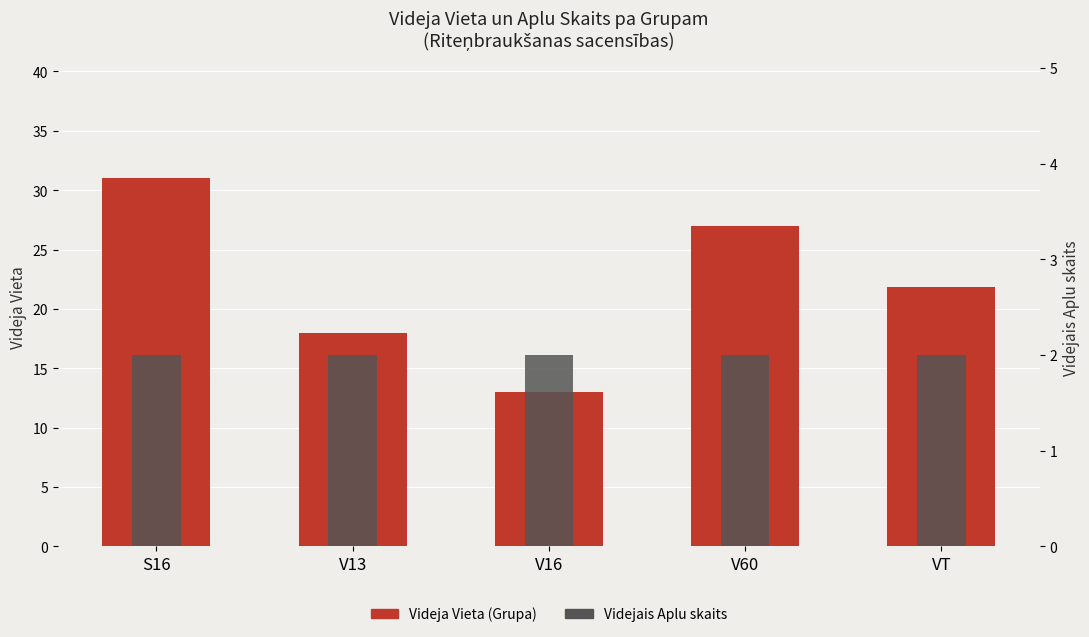

How many bars are there in total?

10